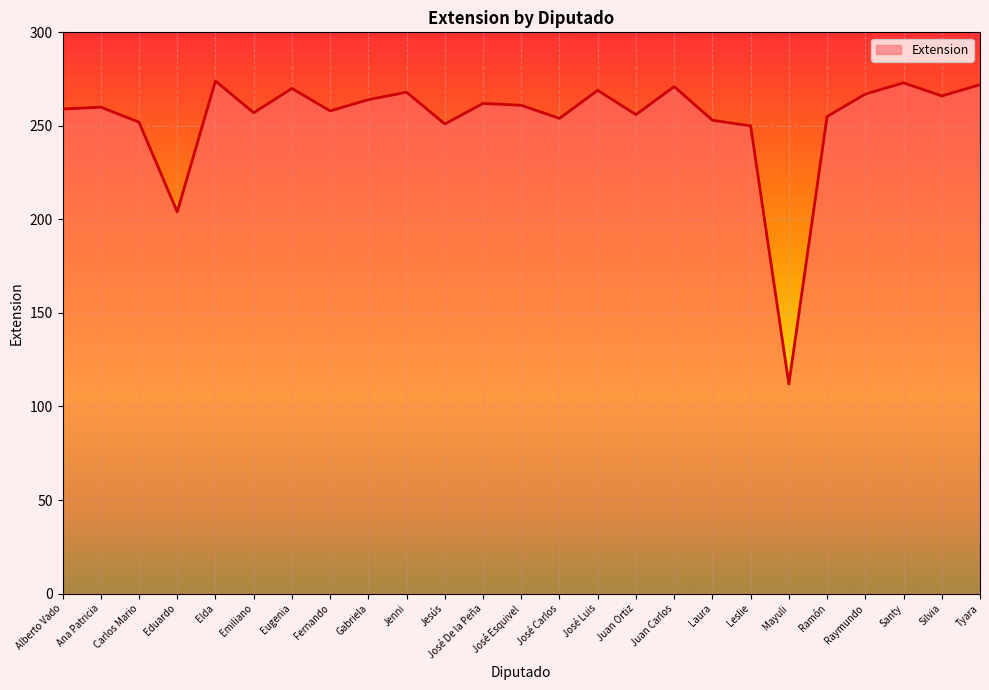

True or false: the data has more than 0 interior local peaks.

True